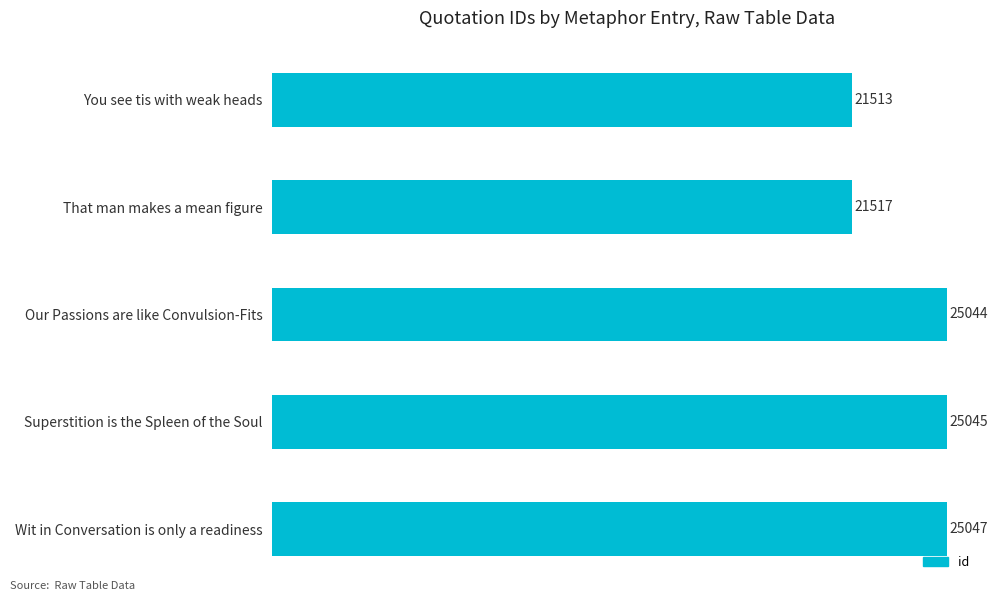

True or false: the data shows 25045 at Superstition is the Spleen of the Soul.

True